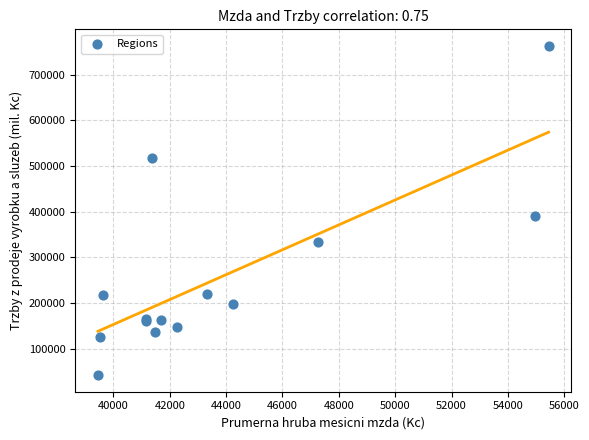

What Y value in the scatter plot is closest to 402328?

390273.0